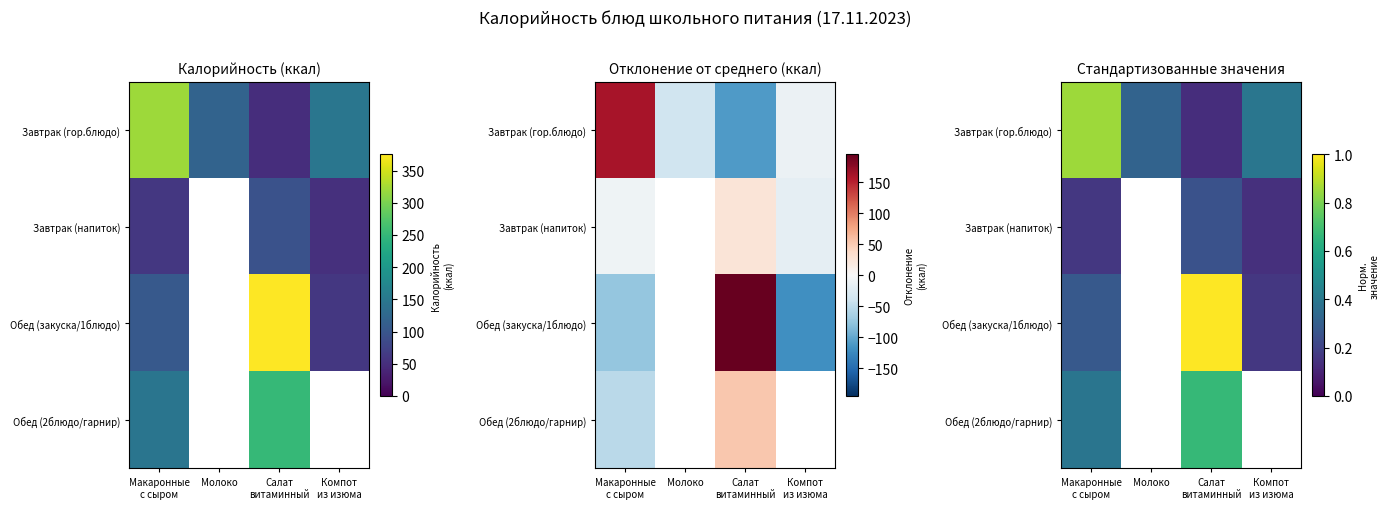

What is the sum of the Завтрак (гор.блюдо) values at Молоко and Салат витаминный?

0.5